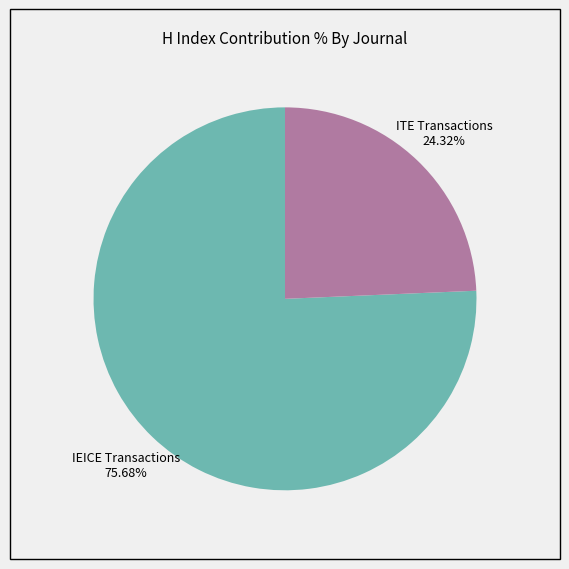

Does any single category account for the majority?

Yes